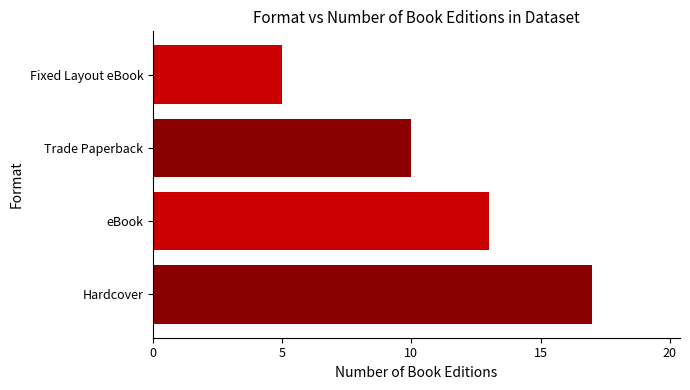

How many data points are less than 13?

2